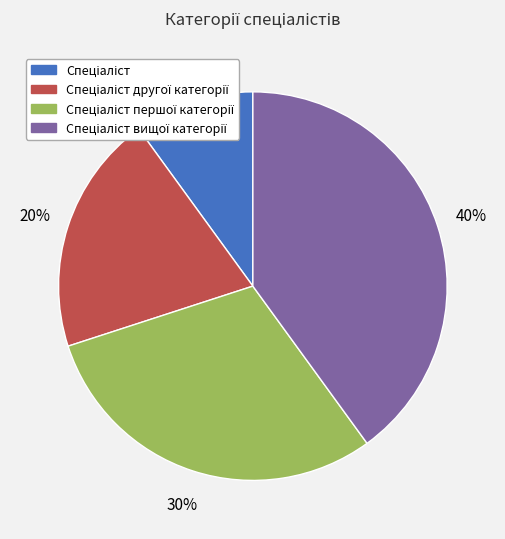

Count the number of slices in the pie.

4